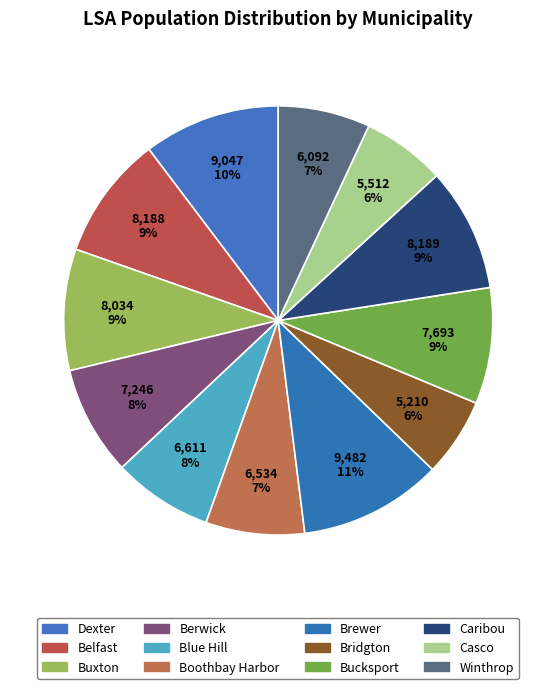

True or false: Belfast accounts for 9% of the total.

True